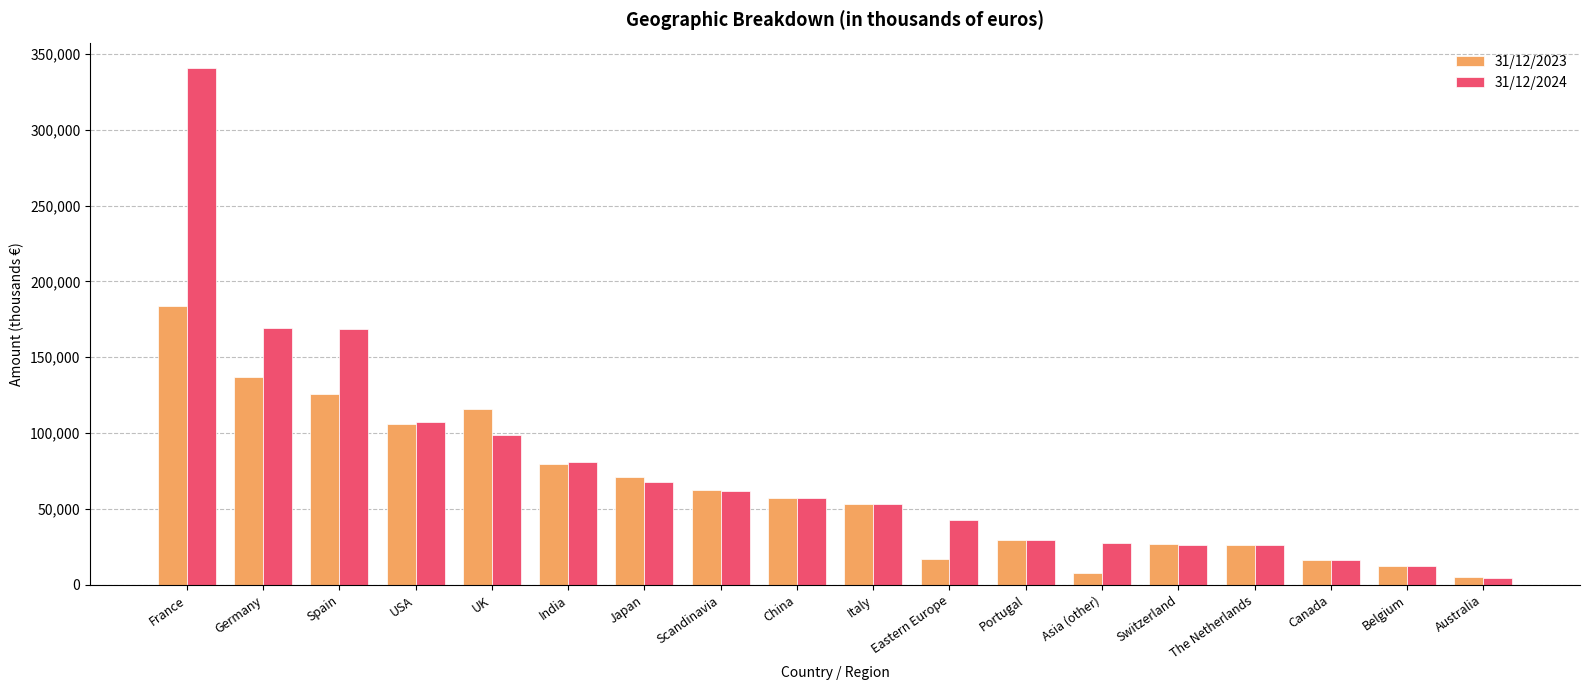

Rank the series at Eastern Europe from lowest to highest value.

31/12/2023, 31/12/2024